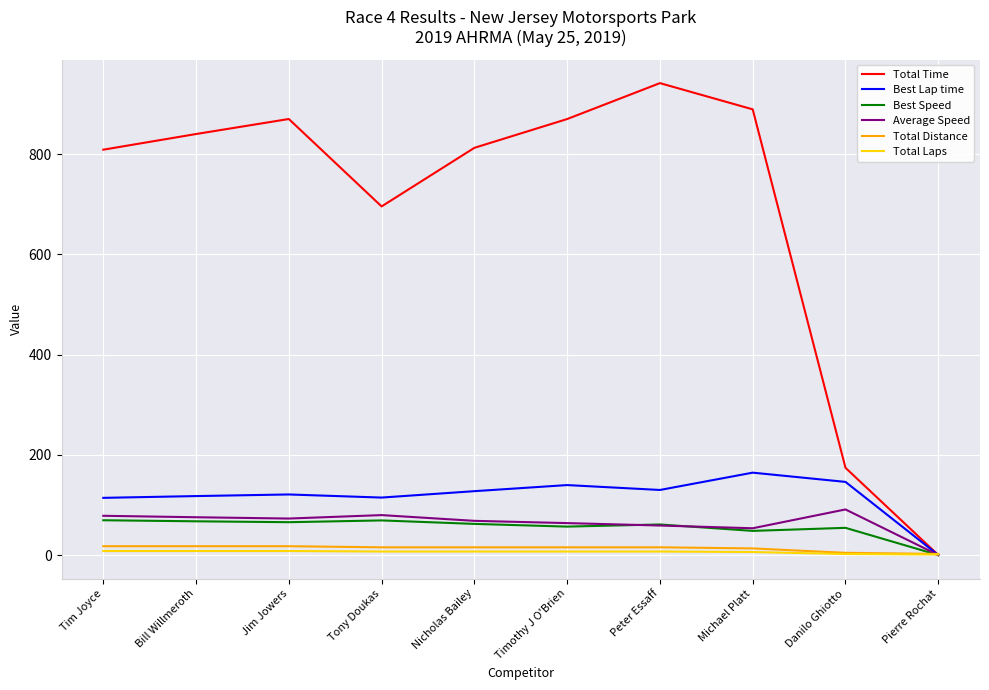

Which series has the largest total across all categories?

Total Time